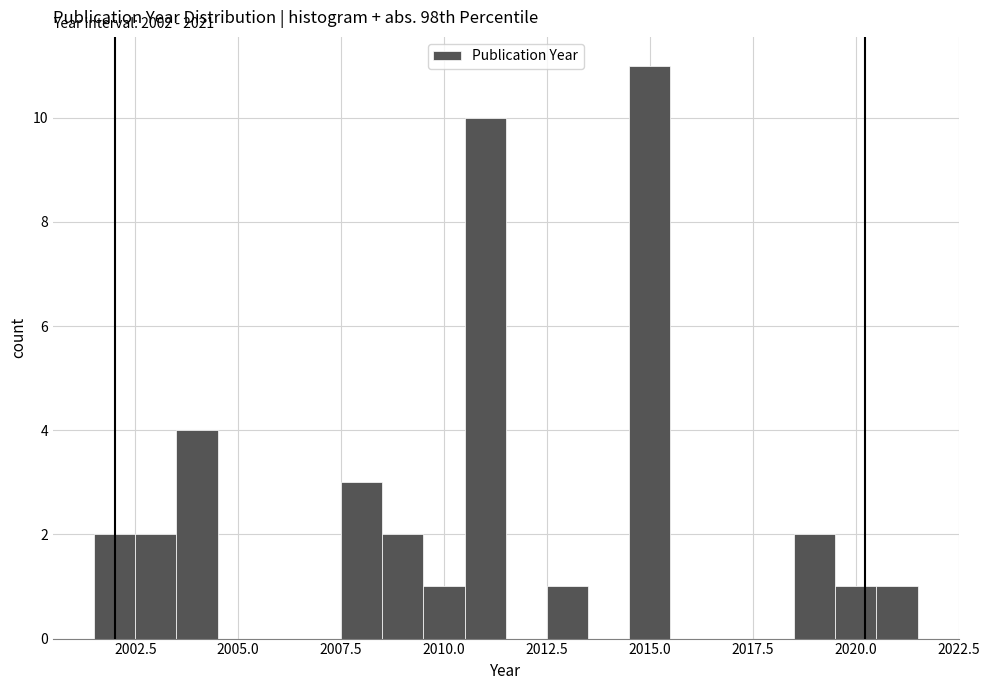

Around what value on the x-axis is the tallest bar? Give the approximate position of its centre, as read against the axis.

2015.0